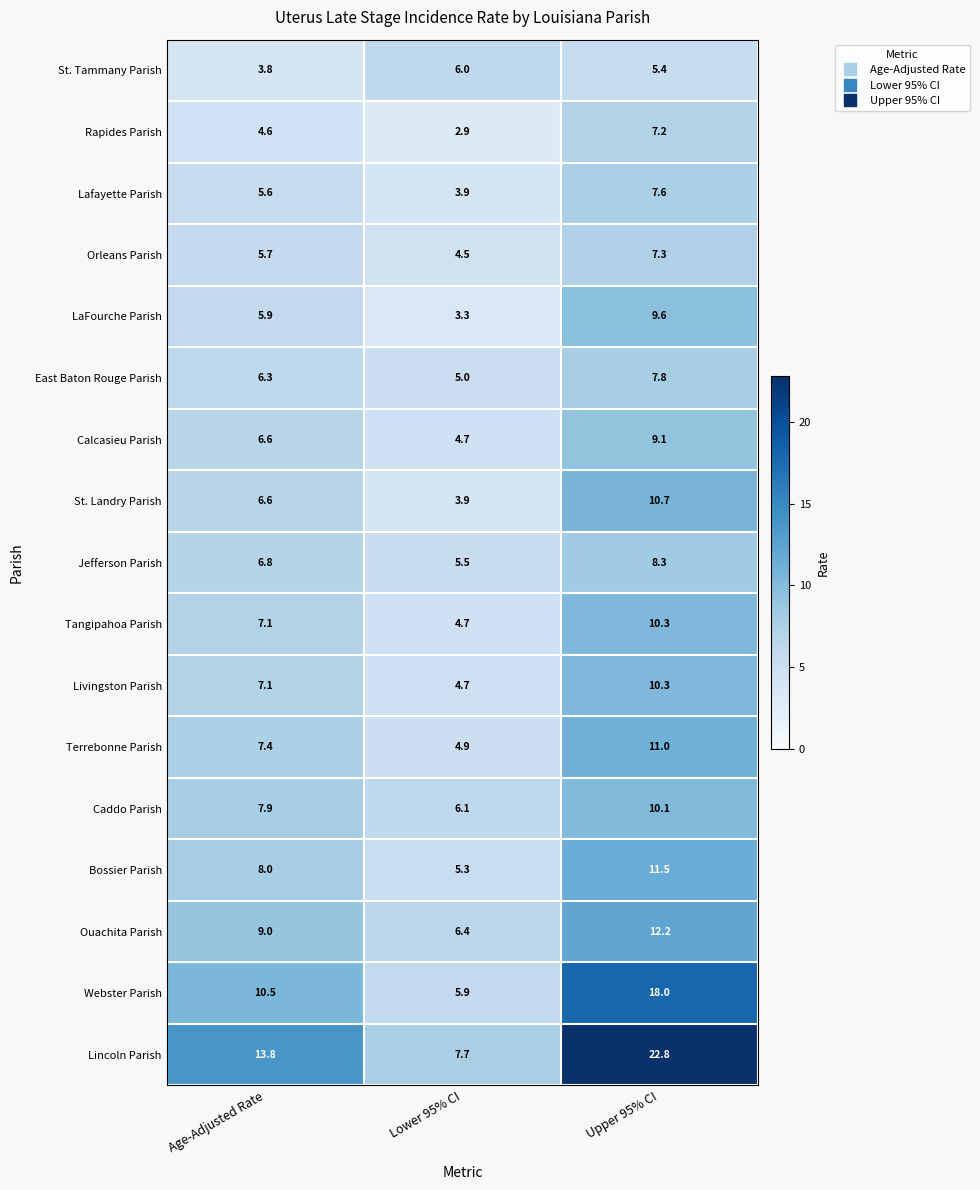

Which series has the largest range (max minus min)?

Lincoln Parish